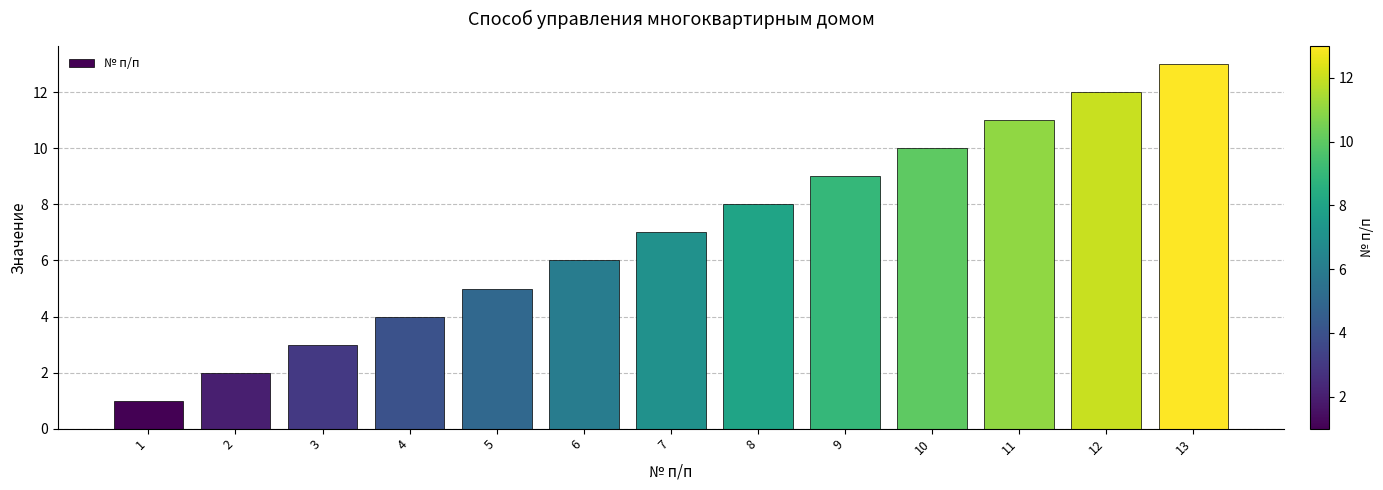

Reading right to left, what are all the values shown in this chart?

13	12	11	10	9	8	7	6	5	4	3	2	1